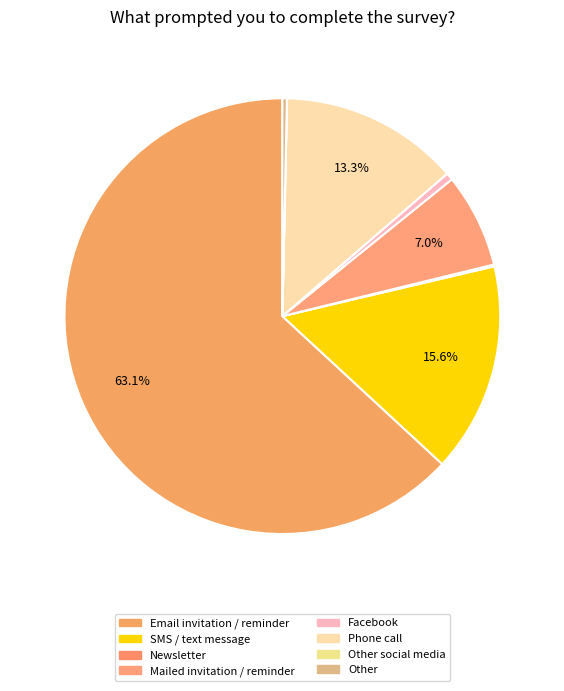

To the nearest percent, what portion does Phone call represent?

13%